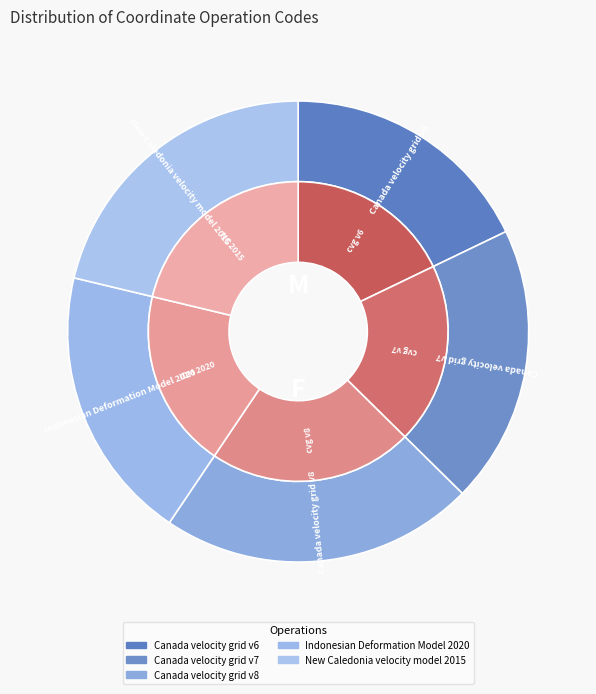

What percentage is the Indonesian Deformation Model 2020 slice, to the nearest percent?

19%